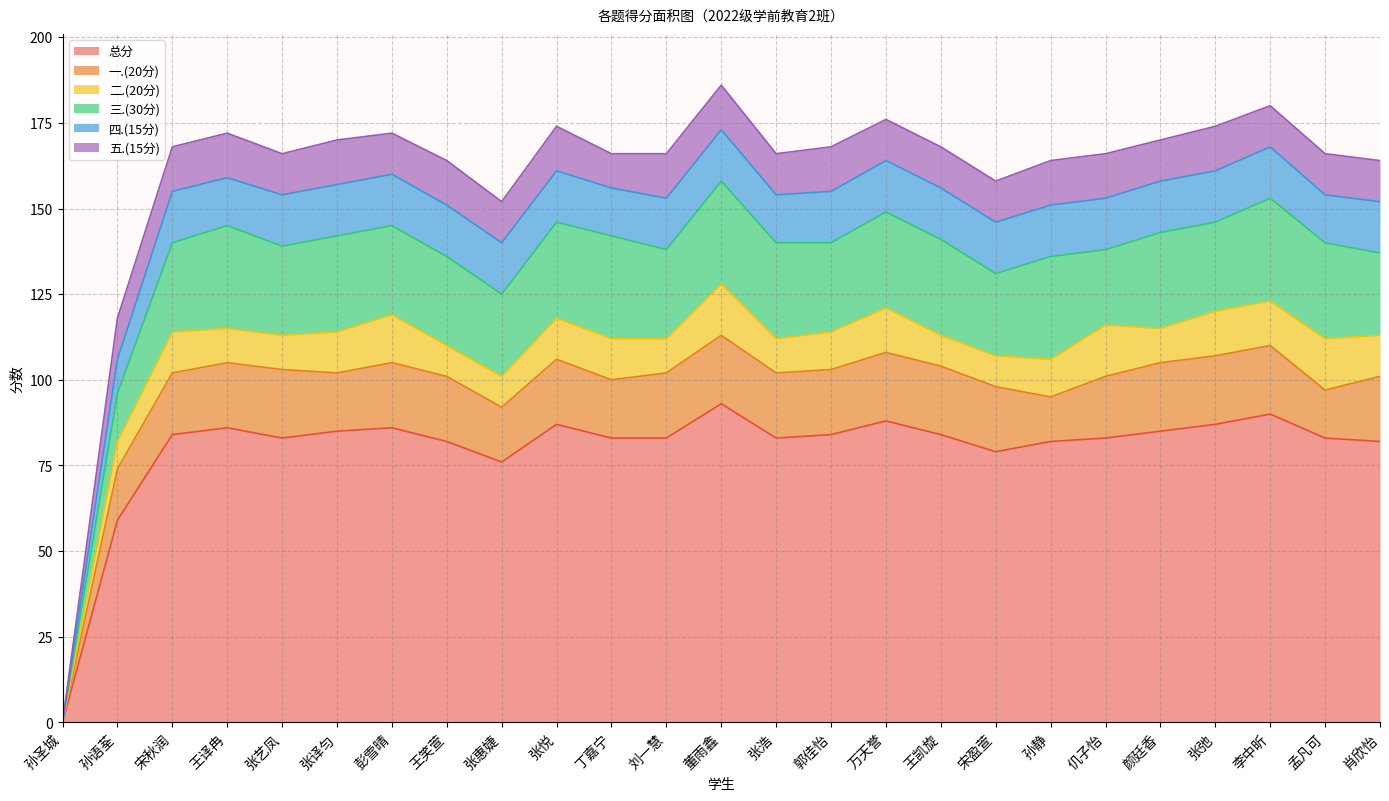

True or false: 一.(20分) has a value of 3 at 丁嘉宁.

False